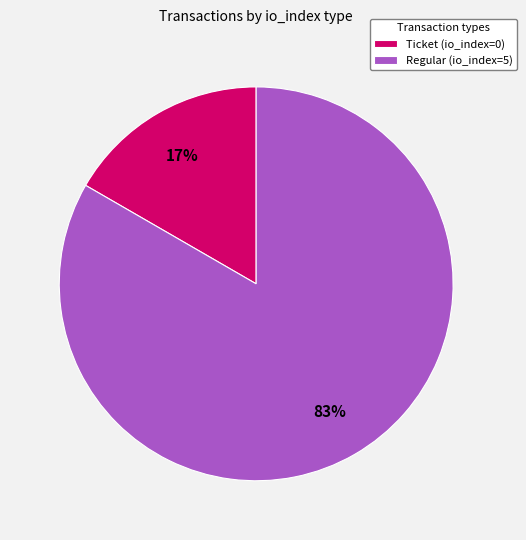

Do Ticket (io_index=0) and Regular (io_index=5) together represent more than half of the pie?

Yes